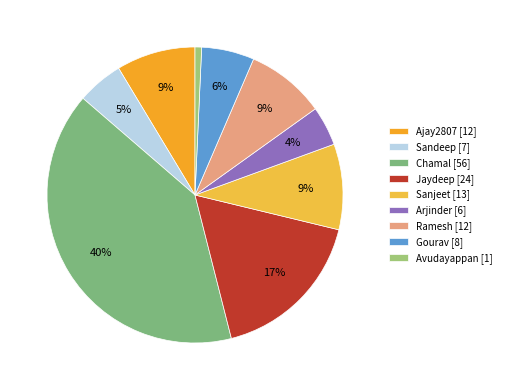

What is the smallest slice in the pie chart?

Avudayappan